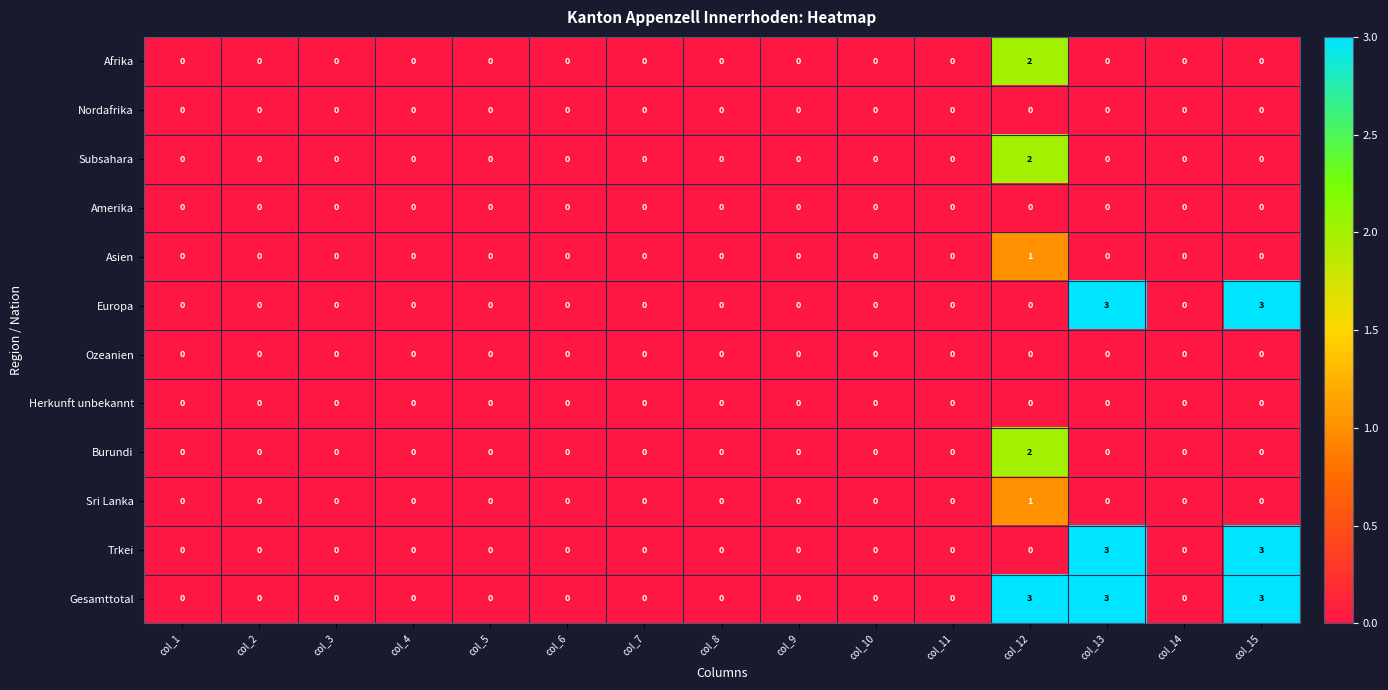

What is the difference between the maximum and second lowest values in the Trkei series?

3